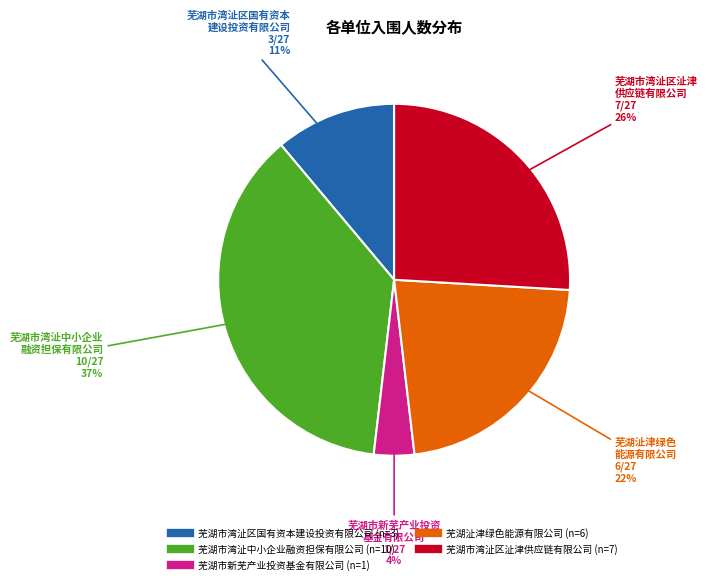

To the nearest percent, what portion does 芜湖市新芜产业投资基金有限公司 represent?

4%